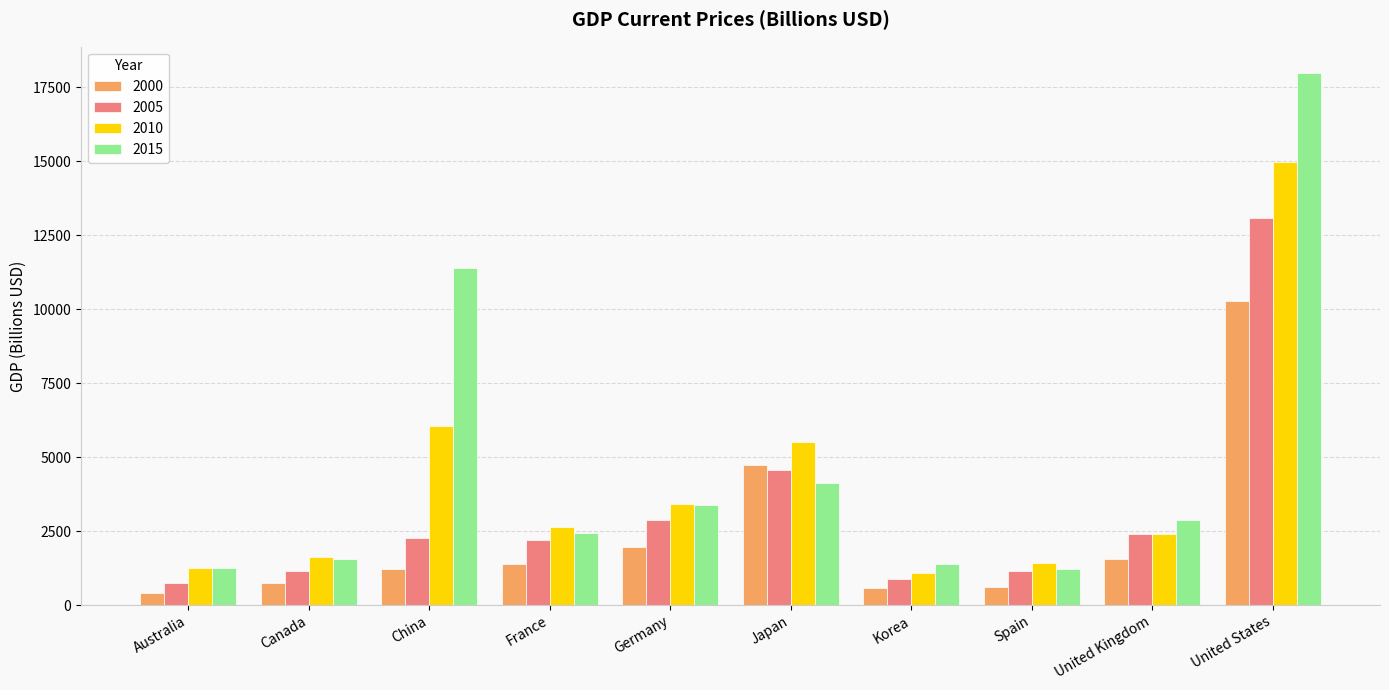

How many data points does each series have?

10